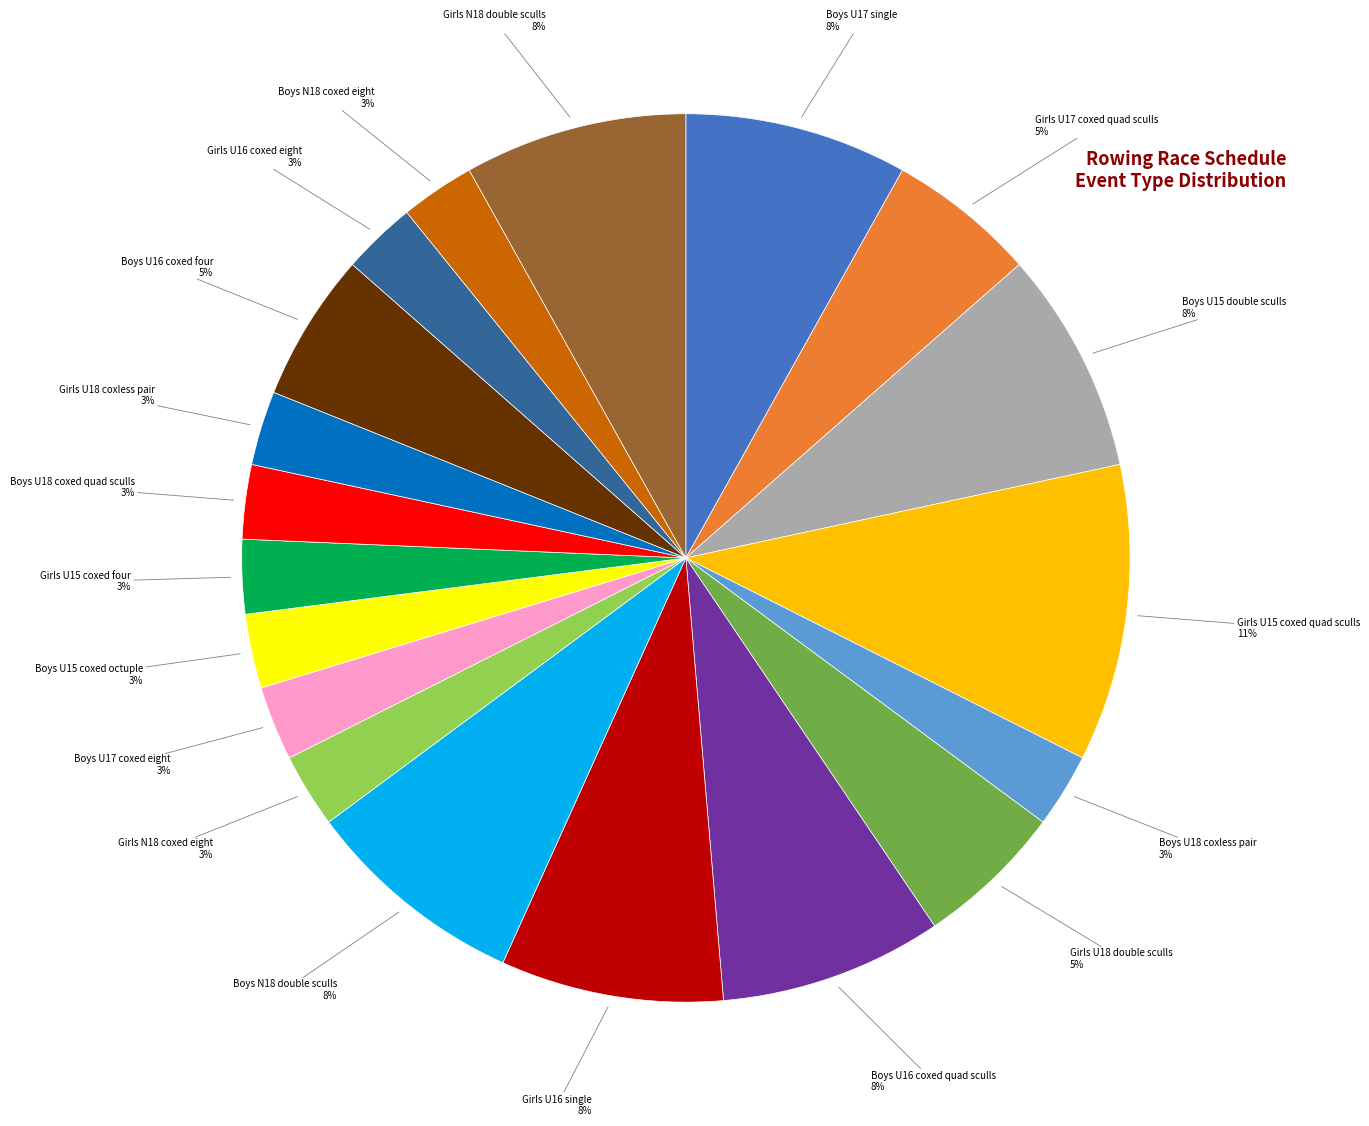

Is there a majority slice in this chart?

No